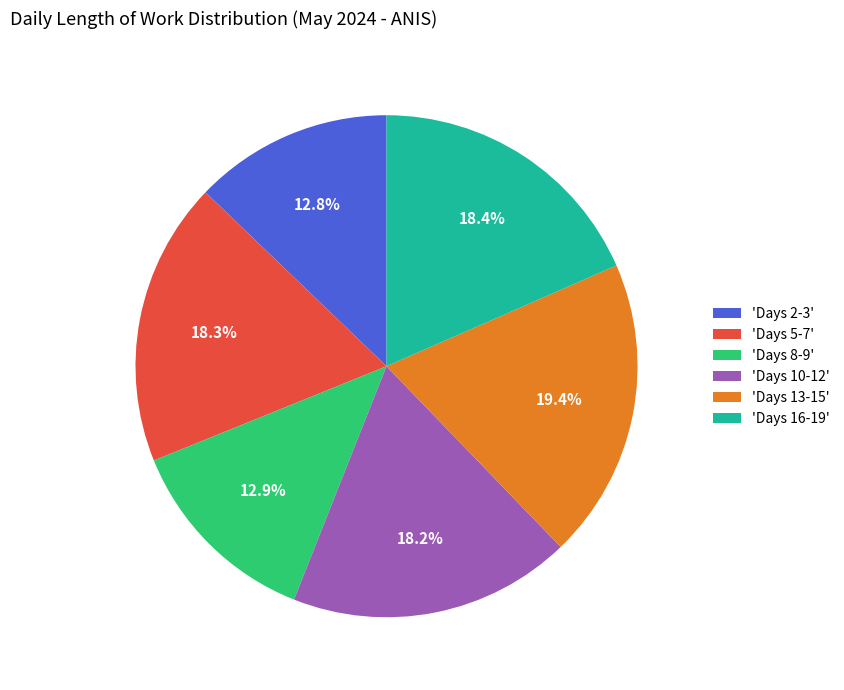

What is the total percentage of 'Days 10-12' and 'Days 5-7'?

36.5%